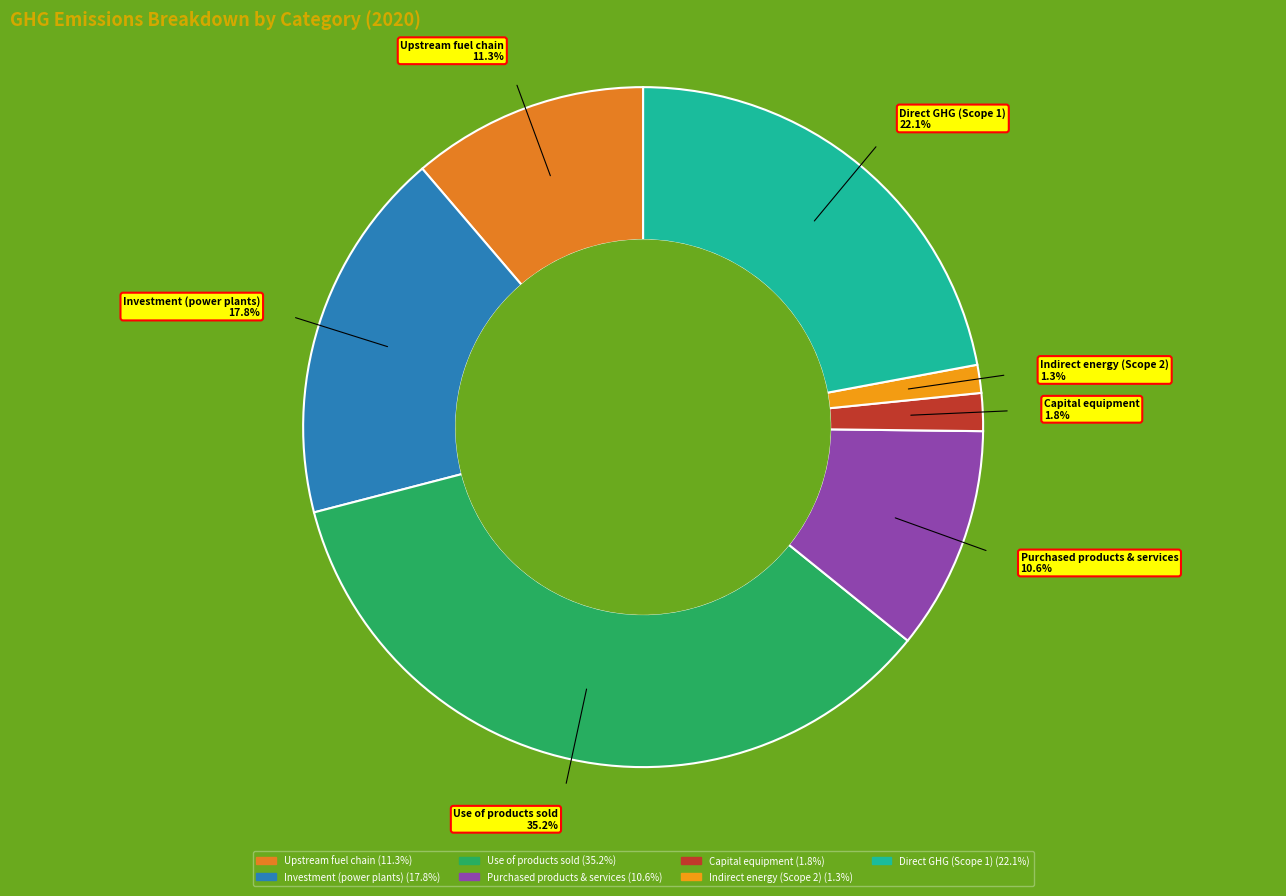

Between Direct GHG (Scope 1) and Use of products sold, which is larger?

Use of products sold